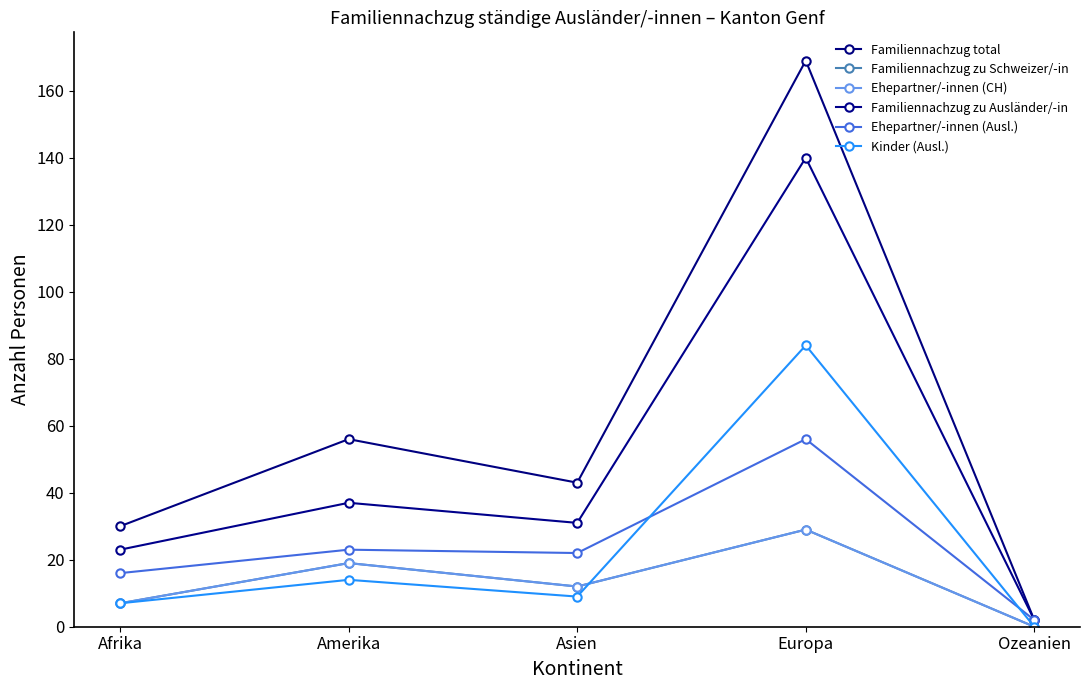

Rank the categories by Familiennachzug zu Ausländer/-in value from lowest to highest.

Ozeanien, Afrika, Asien, Amerika, Europa